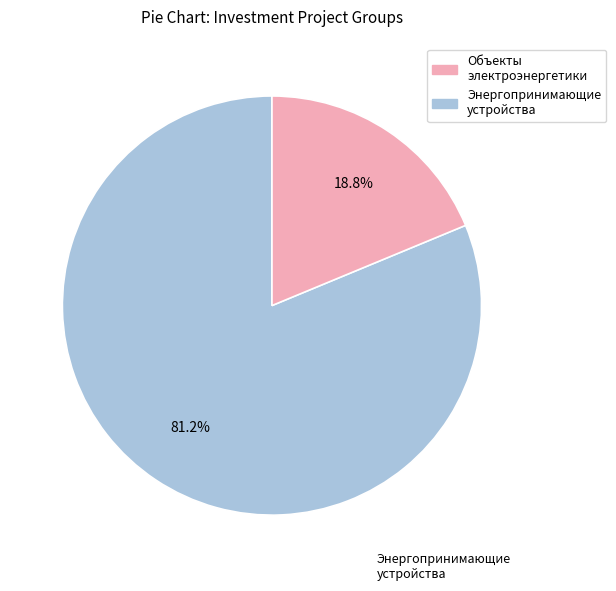

Does any single category account for the majority?

Yes